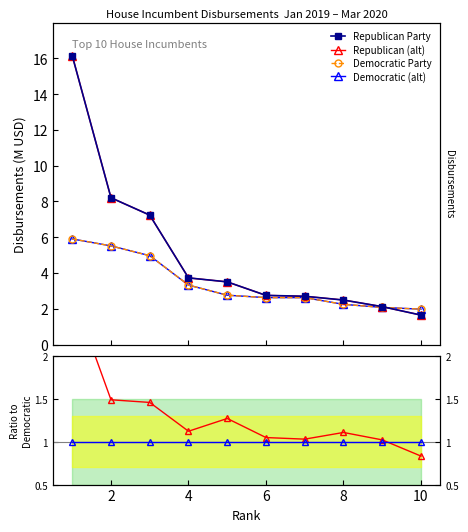

True or false: Democratic Party and Republican (alt) cross at least once.

False